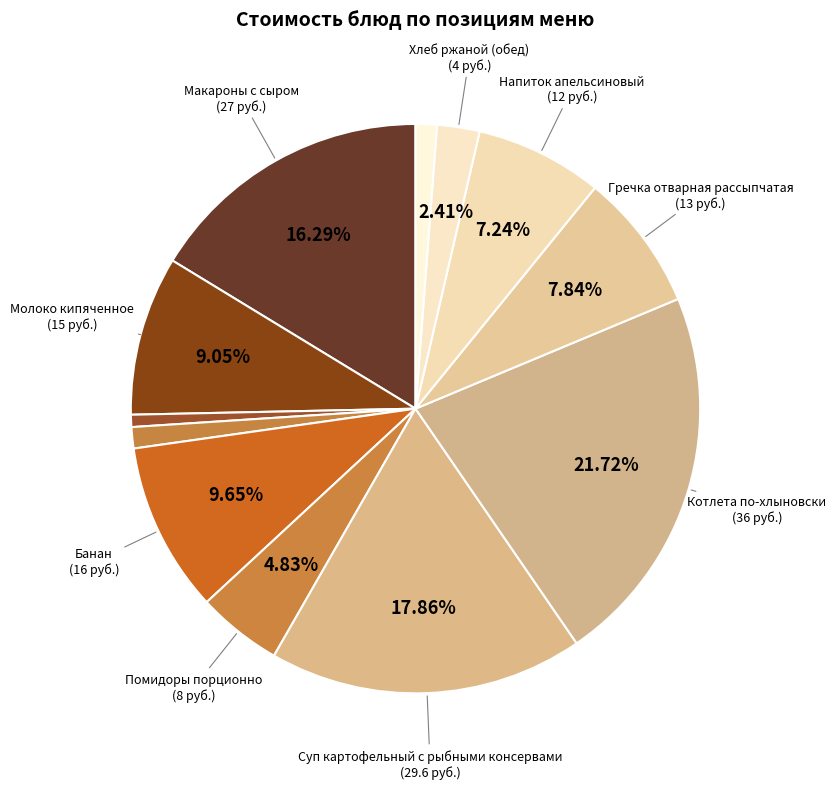

Count the number of slices in the pie.

12